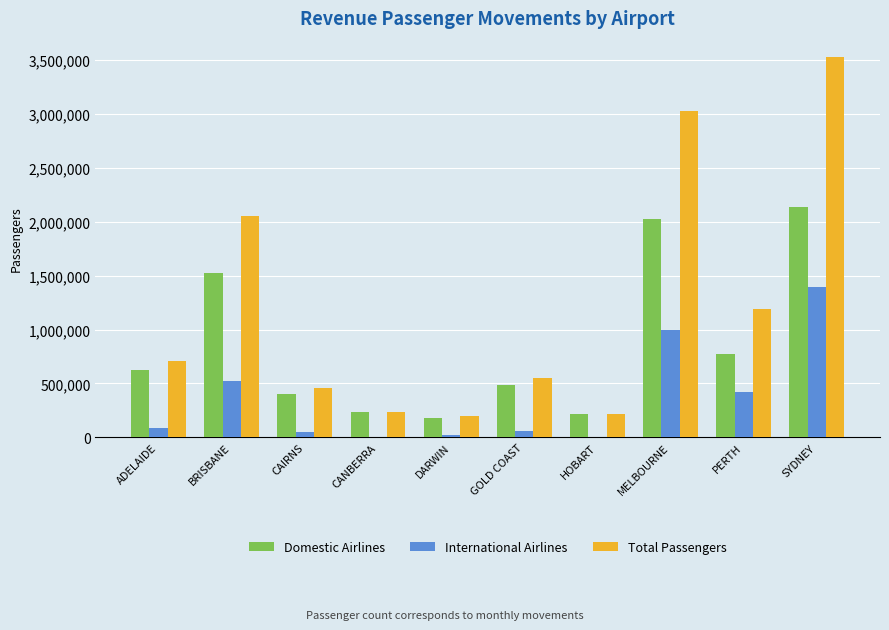

The value of Domestic Airlines at BRISBANE is 1524573. True or false?

True